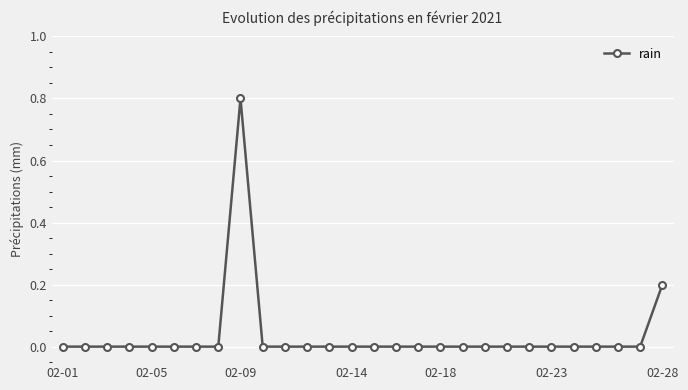

True or false: there are more than 0 points higher than both neighbors.

True